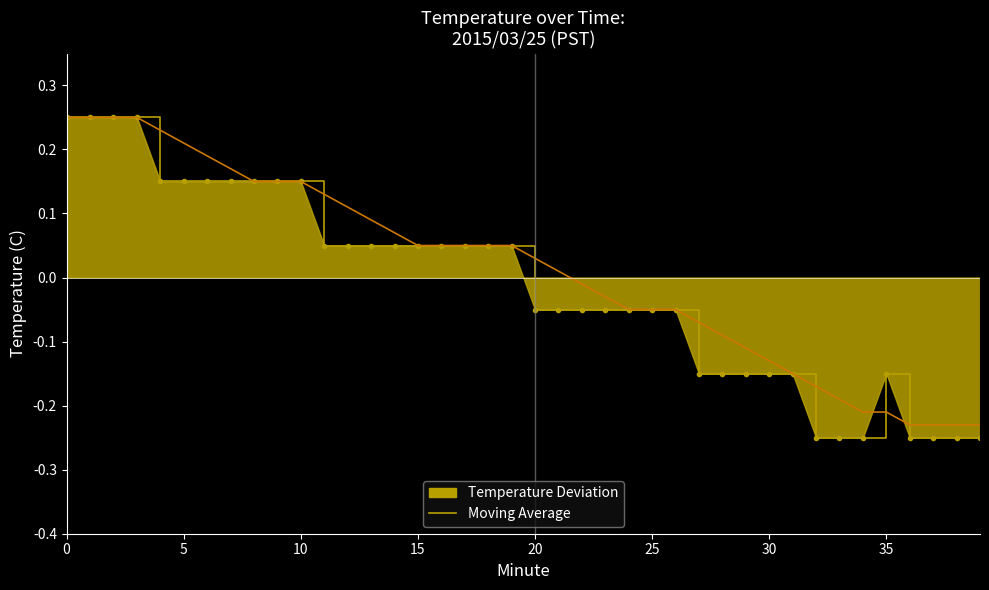

Which series has the largest range (max minus min)?

Temperature Deviation